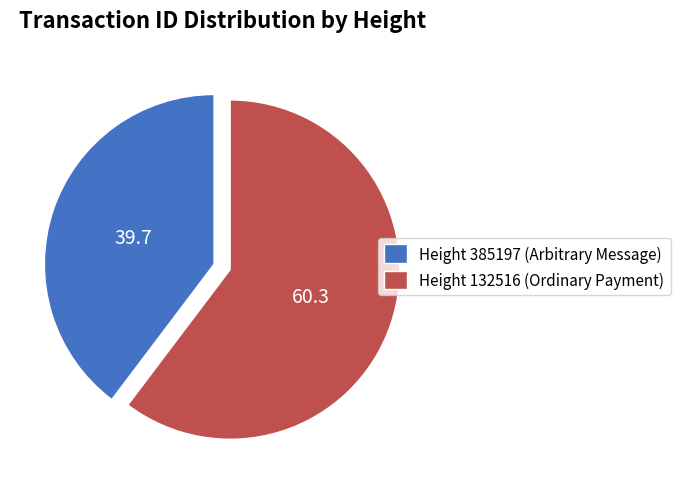

What is the largest slice in the pie chart?

Height 132516 (Ordinary Payment)